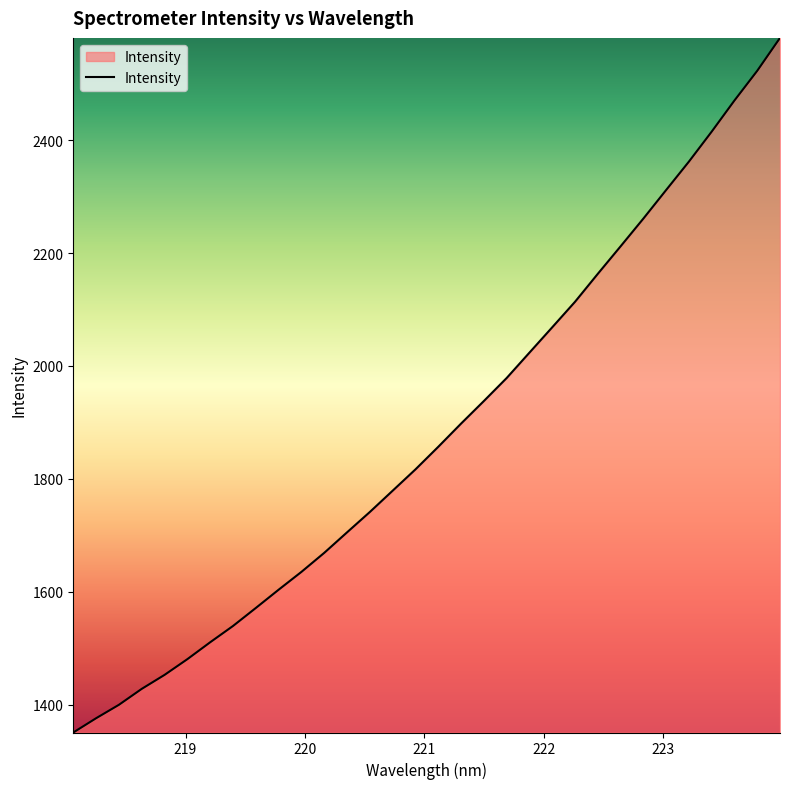

What is the smallest value displayed?

1350.6